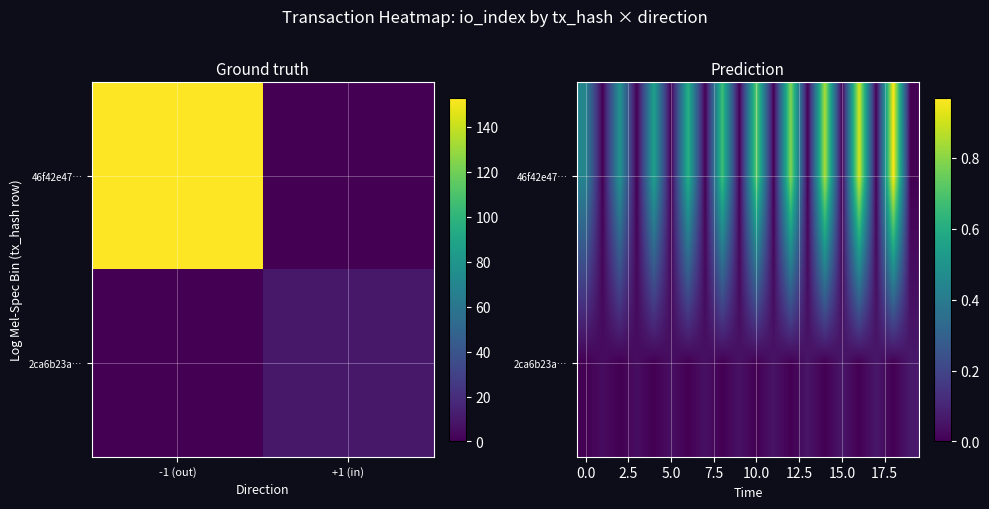

Which label corresponds to the largest value in the chart?

18